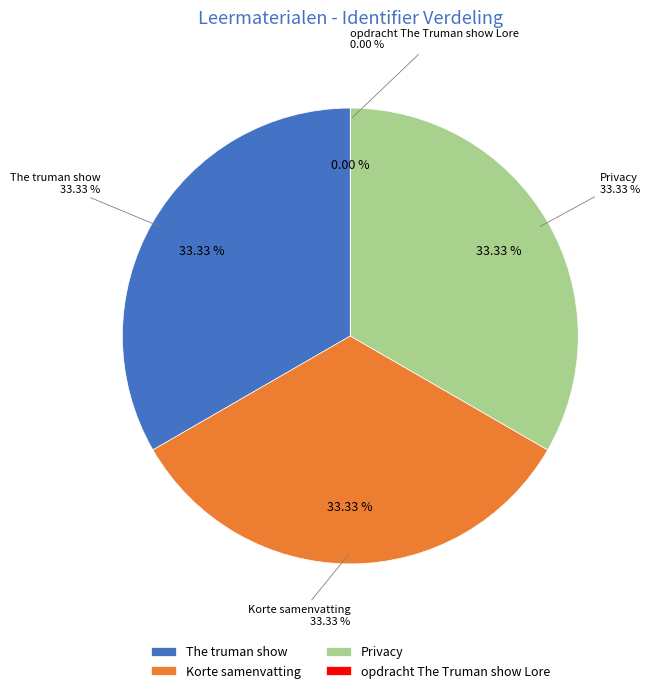

Approximately how many times larger is the value at Privacy compared to opdracht The Truman show Lore?

4185039.0